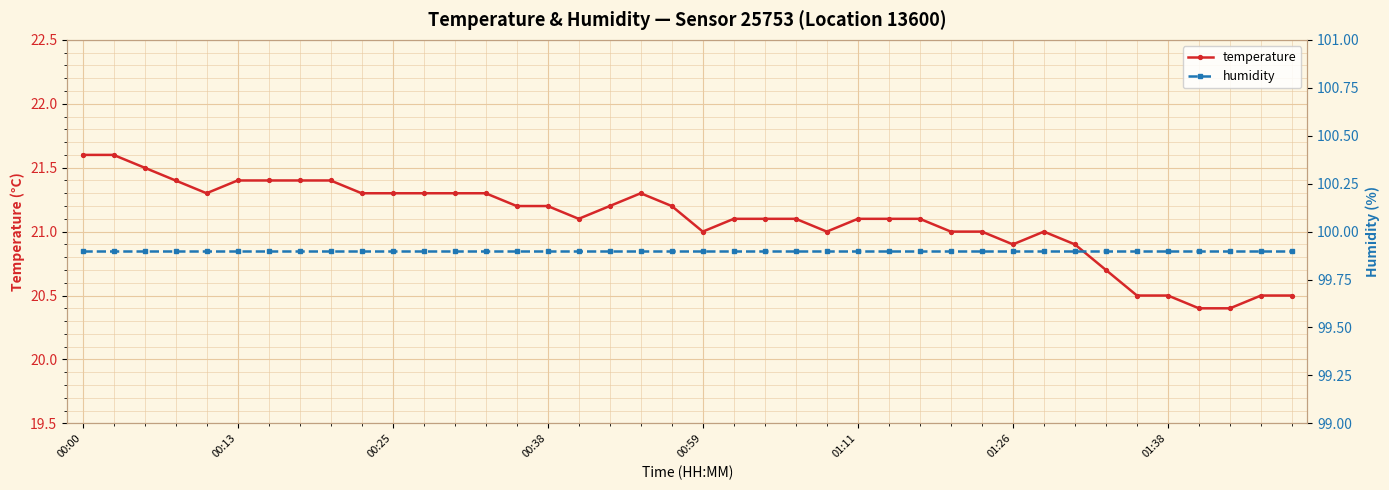

Between 17 and 28, which series saw the biggest shift?

temperature